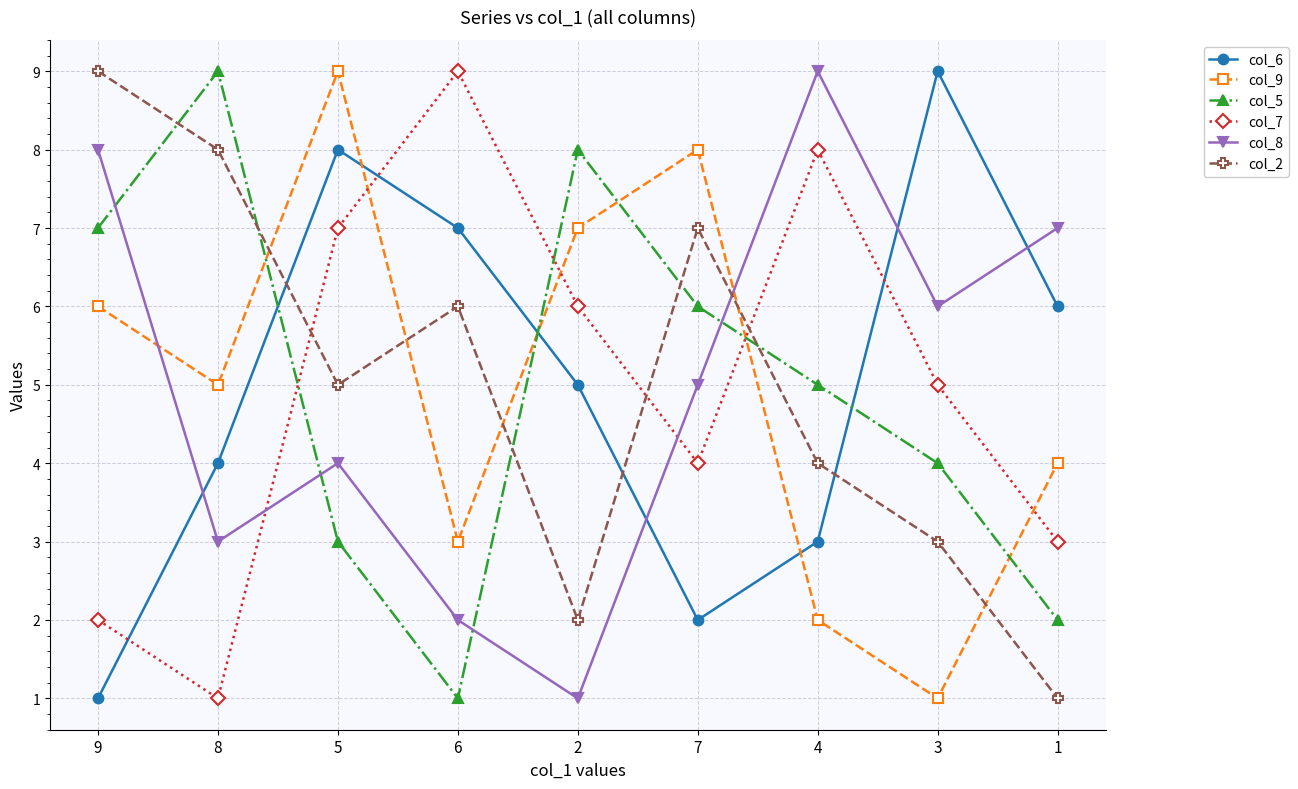

How many intersections are there between col_9 and col_2?

5